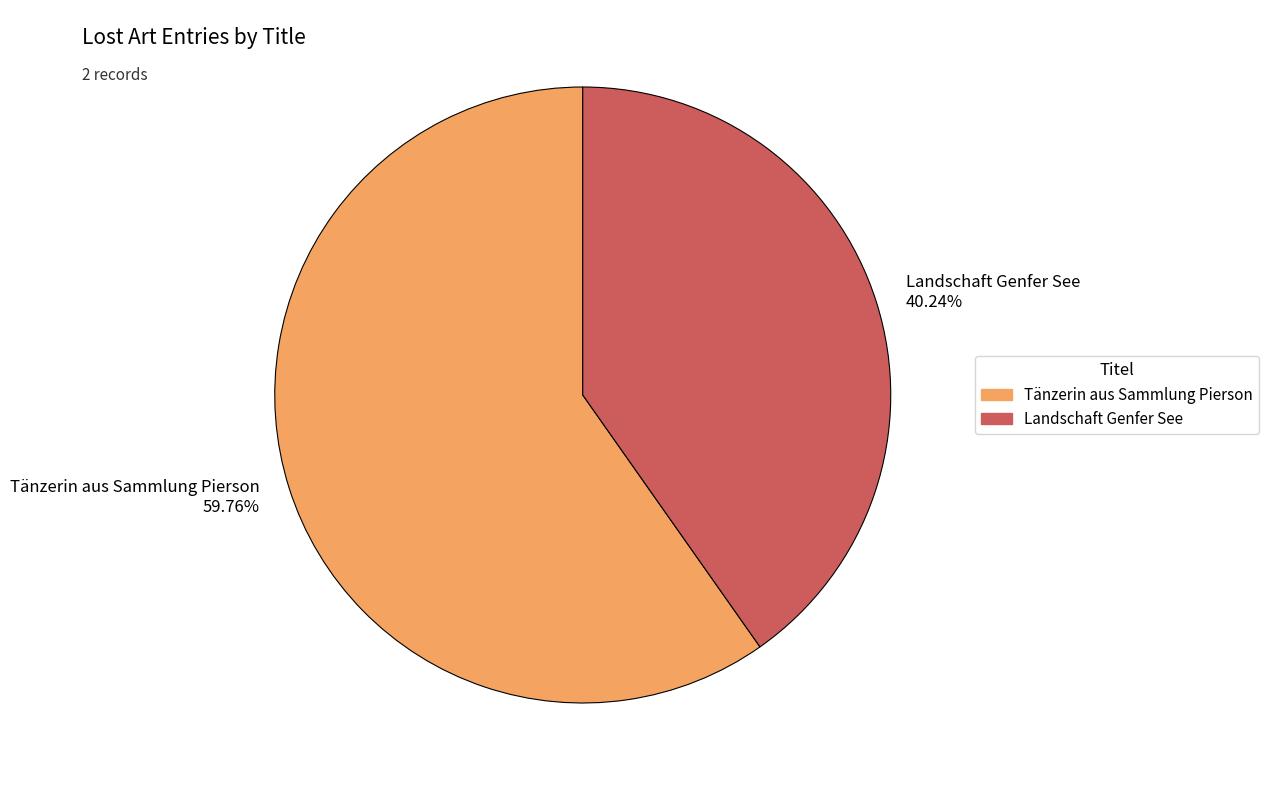

Do Tänzerin aus Sammlung Pierson and Landschaft Genfer See together represent more than half of the pie?

Yes